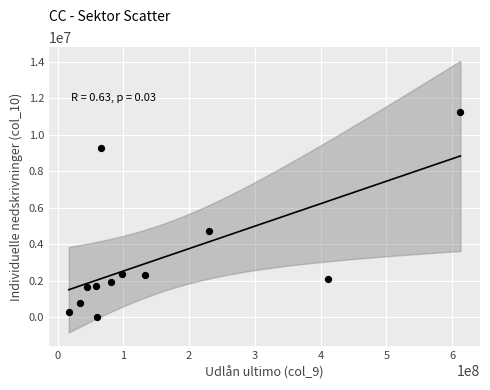

What is the average Y value?

3202696